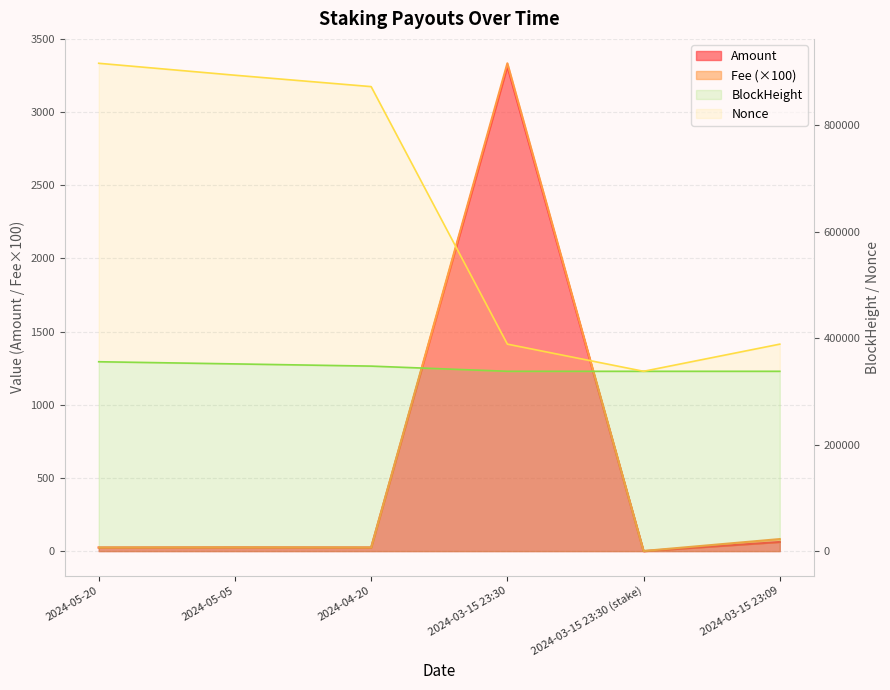

How many values in the BlockHeight series exceed 347480?

2